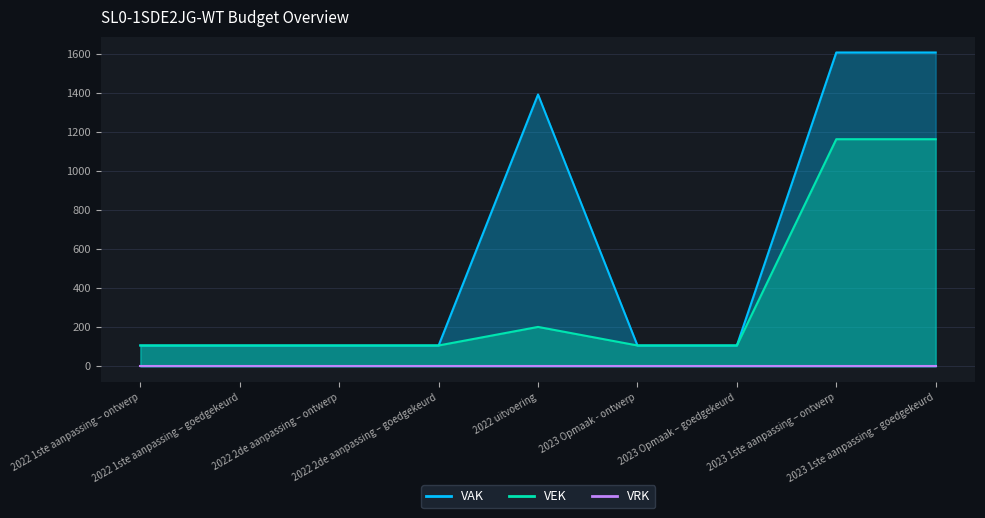

What position from the right is 2022 1ste aanpassing – goedgekeurd?

8